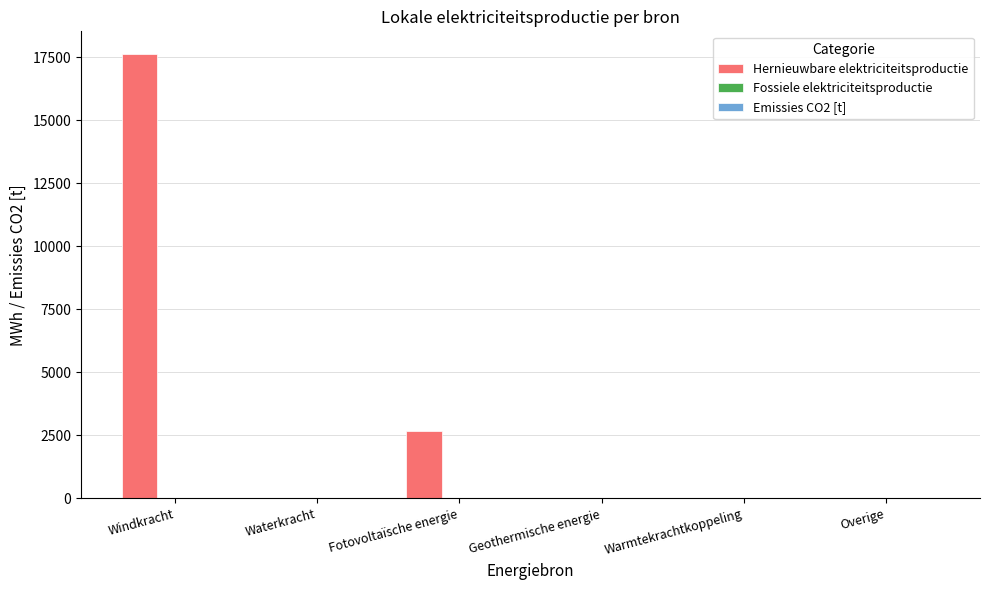

Reading left to right, list all the values displayed in this chart.

Windkracht=17638.5	Waterkracht=0.0	Fotovoltaïsche energie=2670.5	Geothermische energie=0.0	Warmtekrachtkoppeling=0.0	Overige=0.0